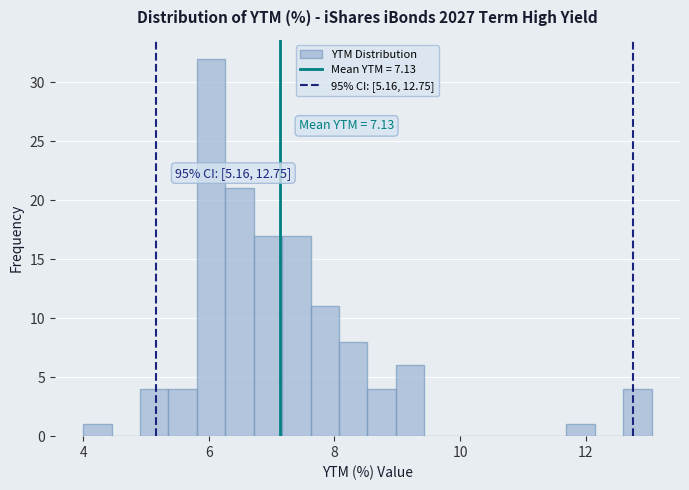

Read against the x-axis, roughly where is the centre of the tallest bar?

6.0